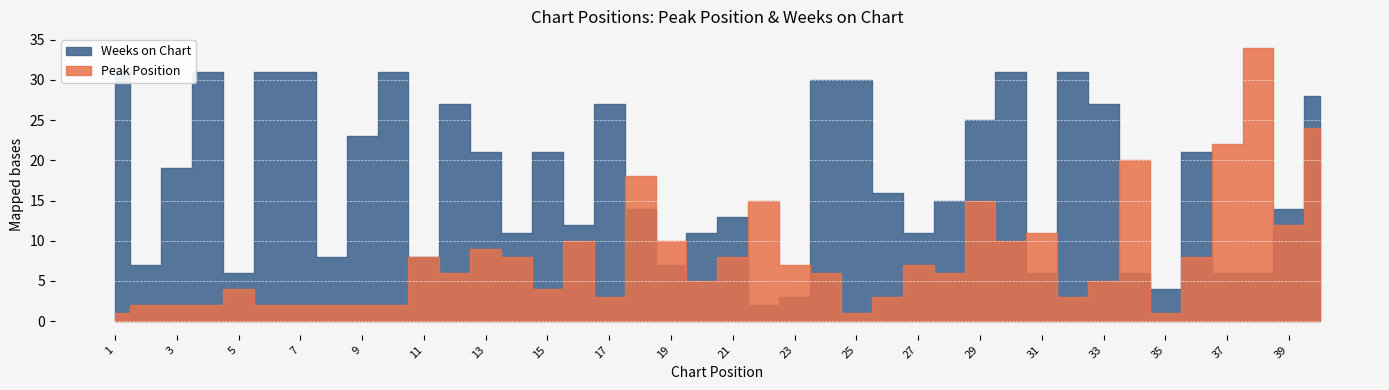

Is the value of Peak Position at 15 greater than the value of Weeks on Chart at 14?

No